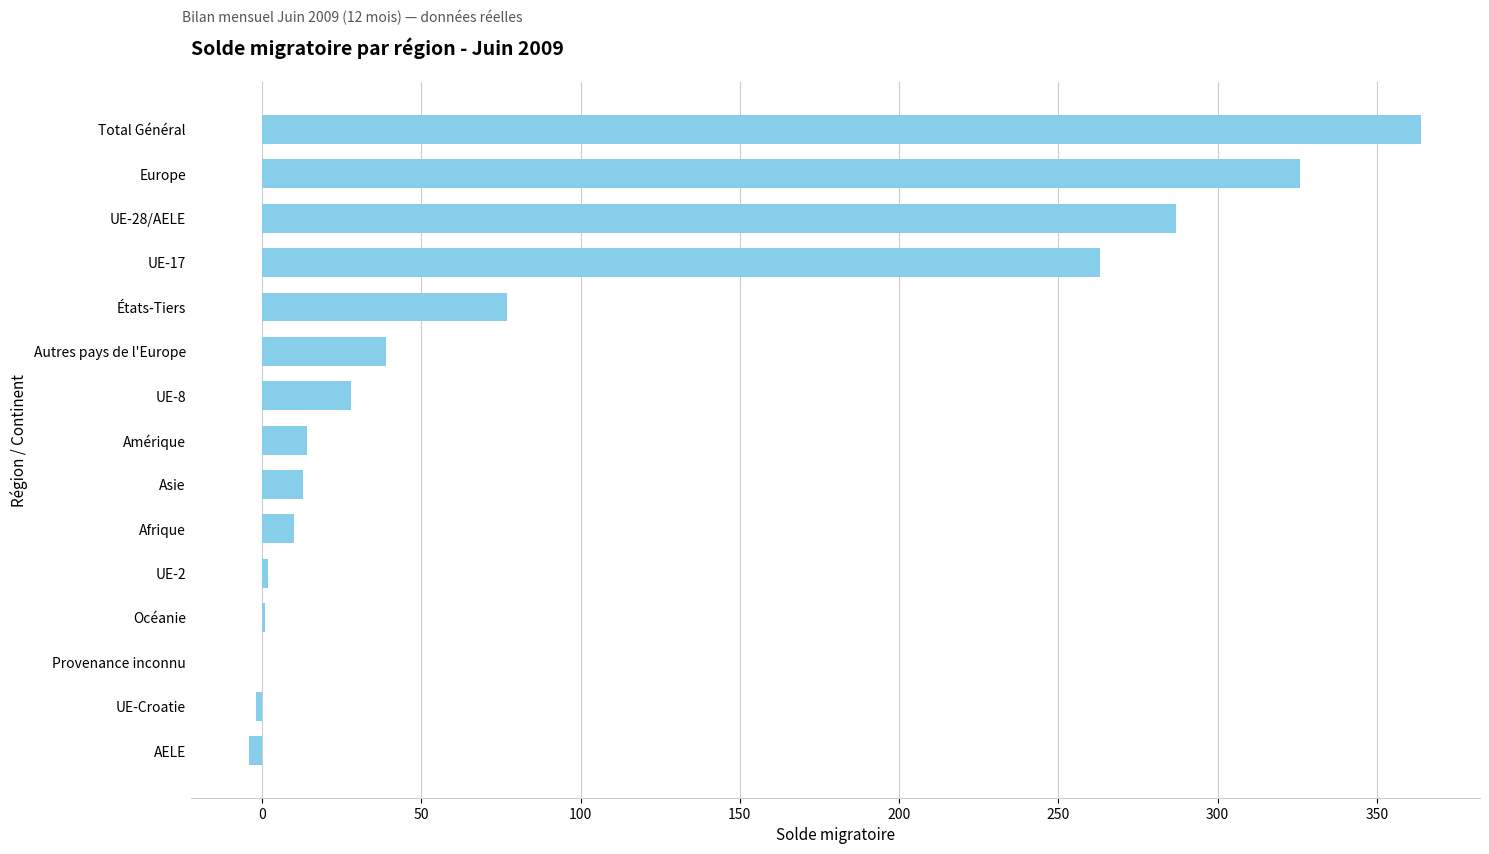

What is the sum of all values?

1418